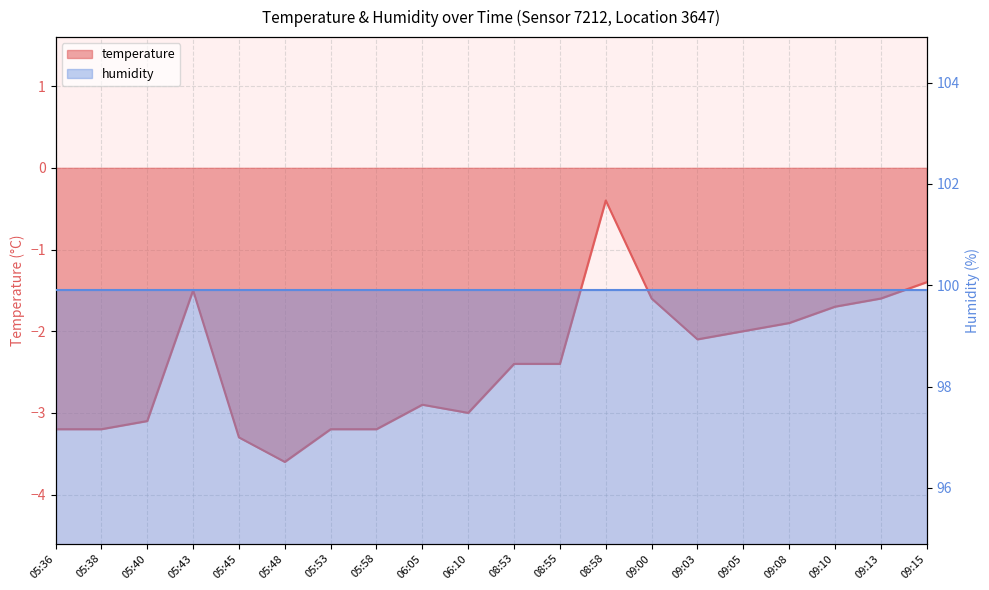

What is the label of the 12th point from the right?

06:05